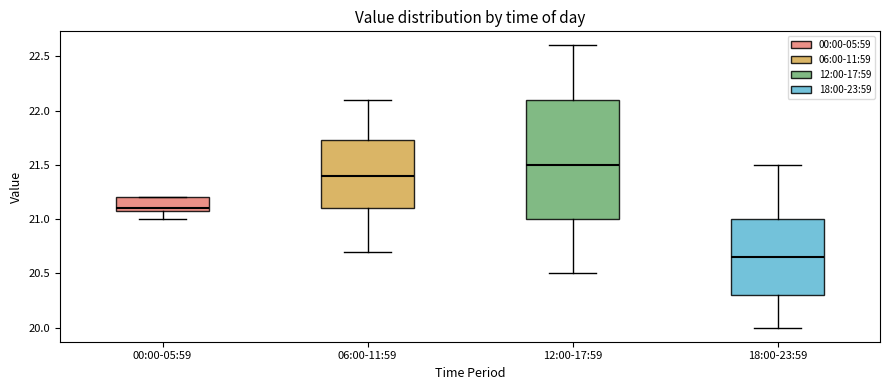

Which box is the tallest, from its lower edge to its upper edge?

12:00-17:59